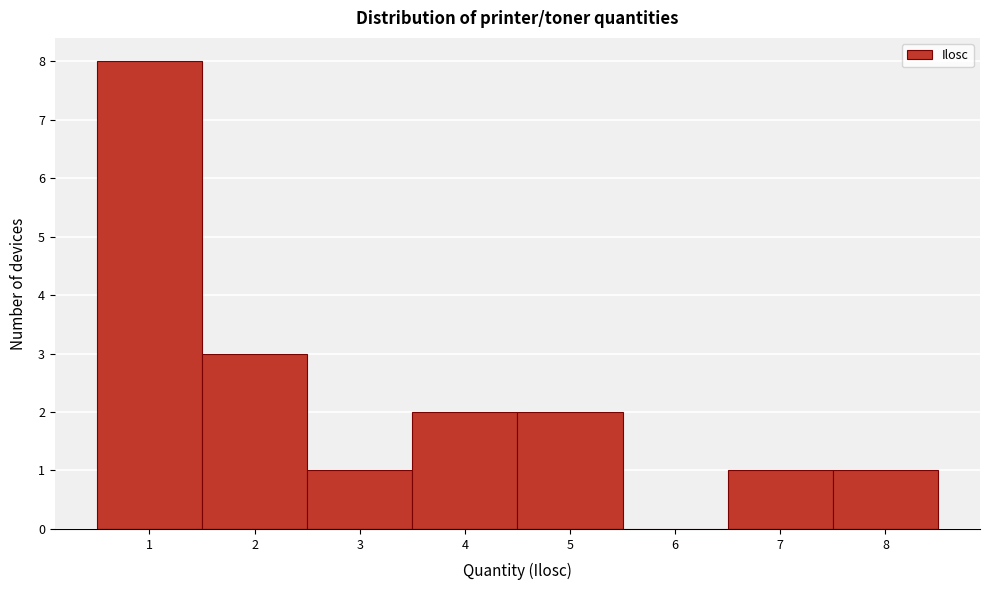

Reading right to left, what are all the values shown in this chart?

8=1	7=1	6=0	5=2	4=2	3=1	2=3	1=8